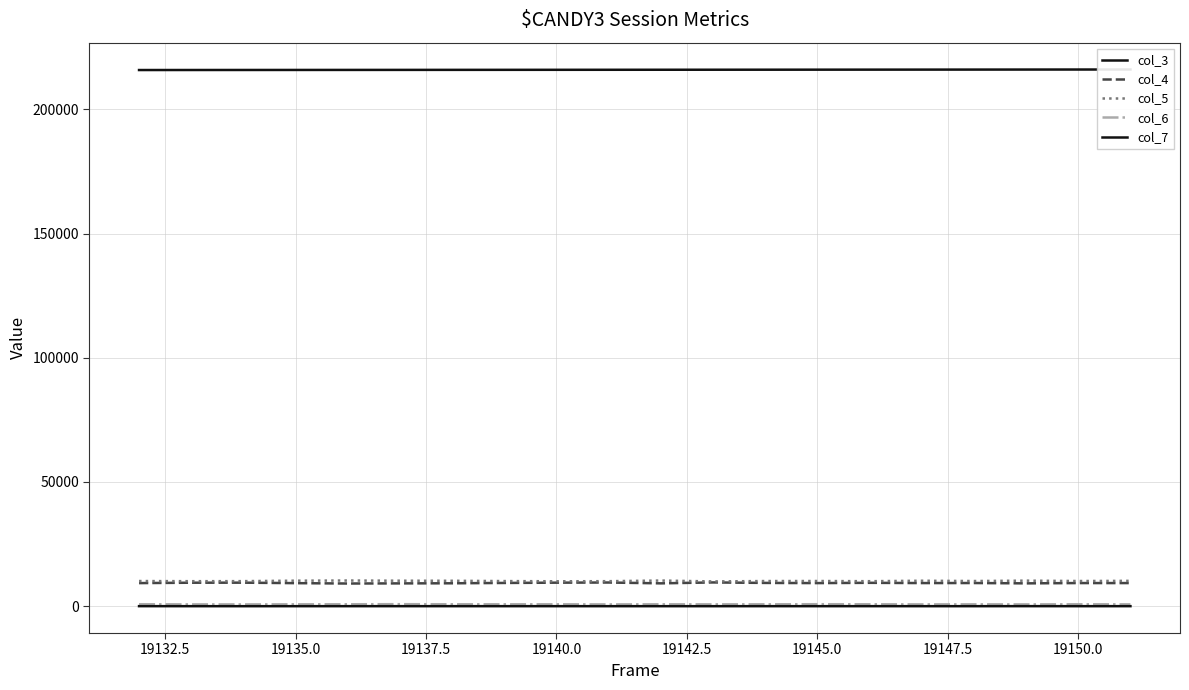

Which category has the lowest value in the col_7 series?

19135.0